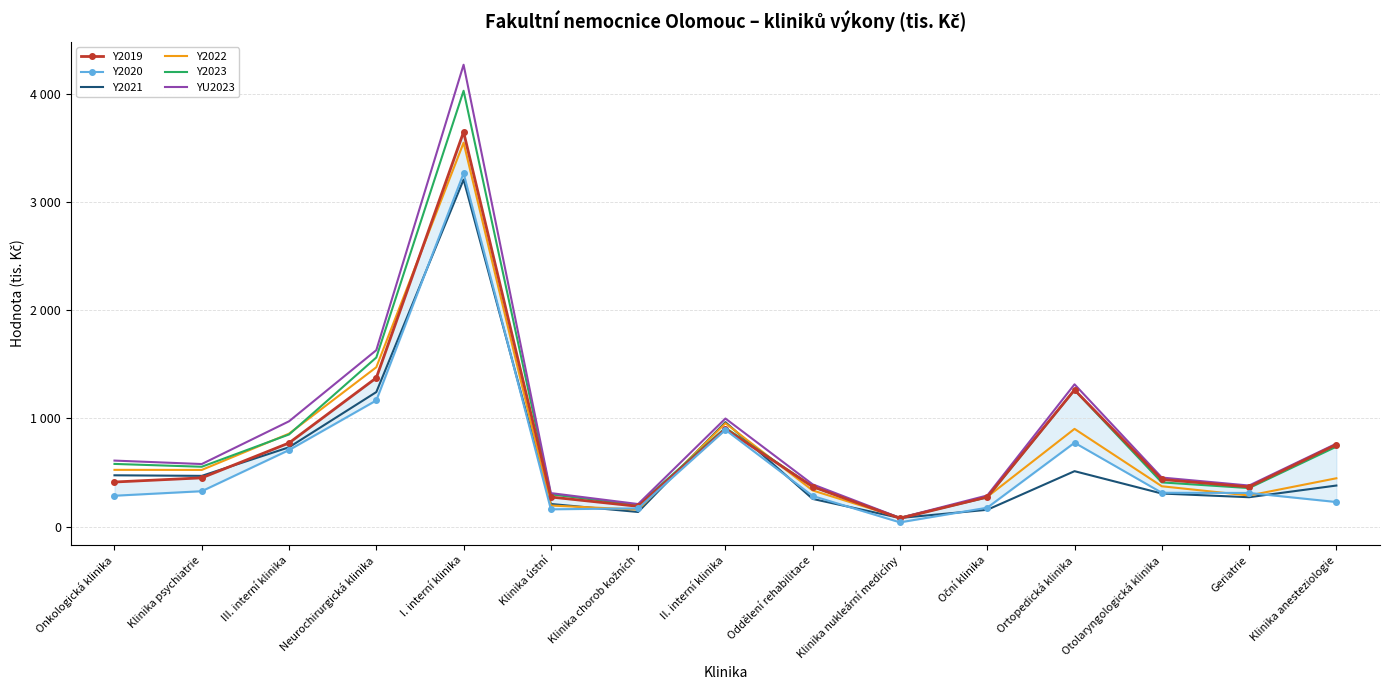

What is the label of the 14th point from the right?

Klinika psychiatrie